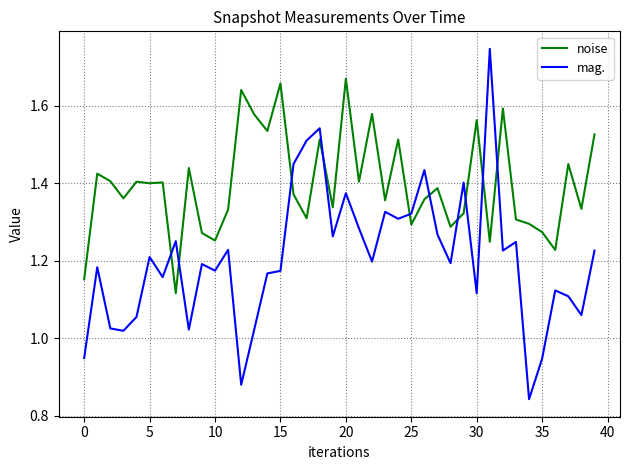

Rank the series by their average value, from highest to lowest.

noise, mag.